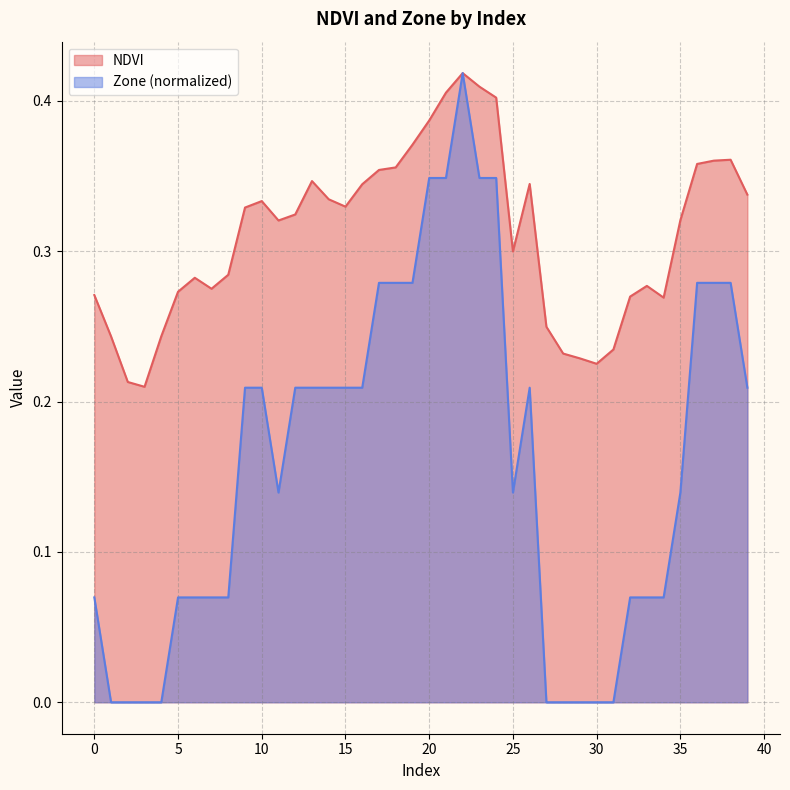

Rank the series by their average value, from lowest to highest.

Zone (normalized), NDVI